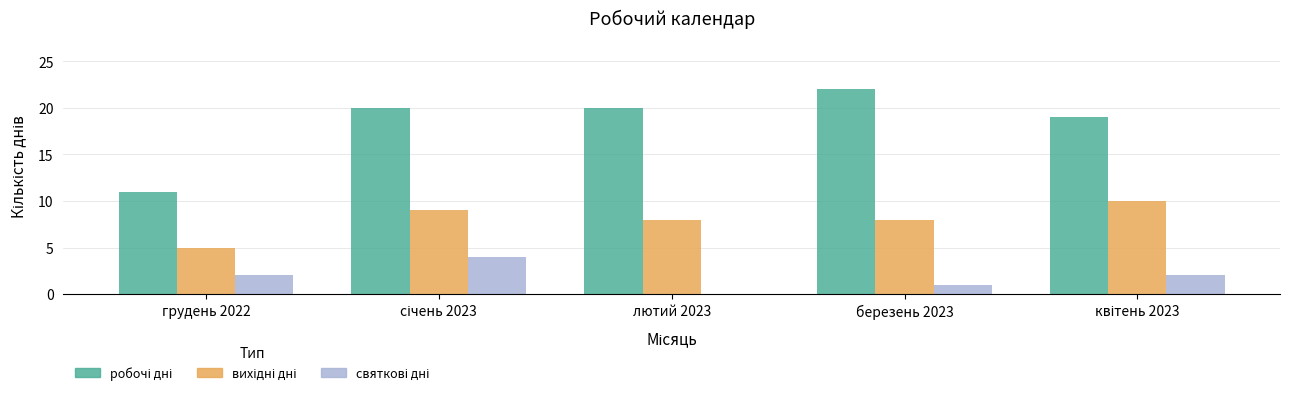

Which category has the highest value across all series?

березень 2023